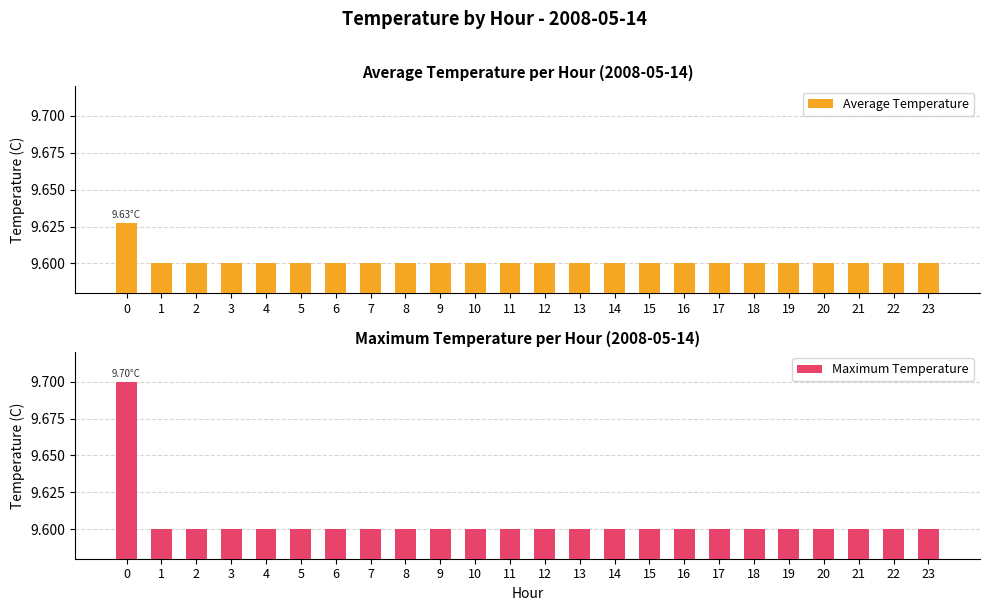

What is the sum of the Maximum Temperature values at 8 and 12?

19.2